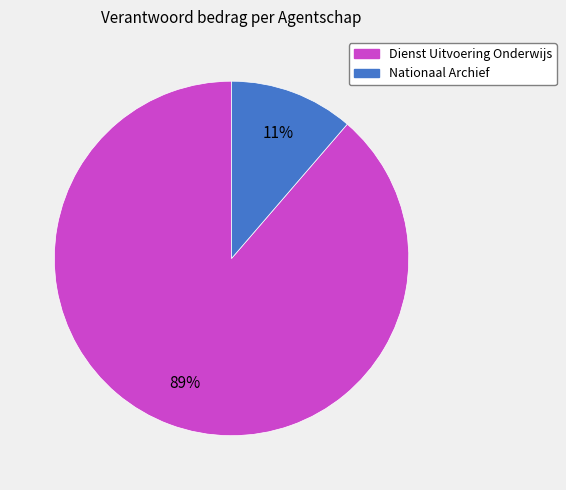

Does Nationaal Archief represent more than half of the total?

No